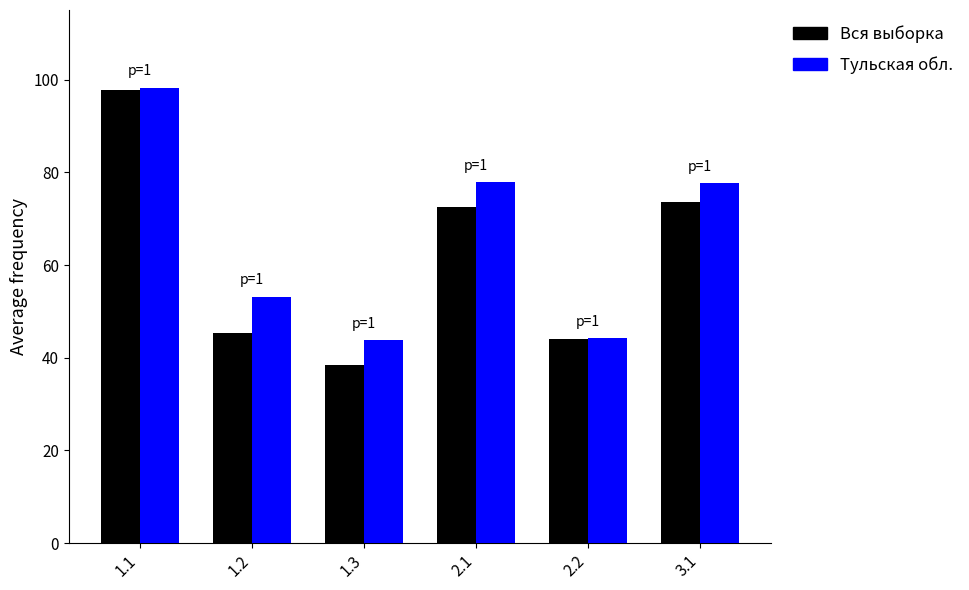

The Тульская обл. series shows 19.1 at 1.2. True or false?

False